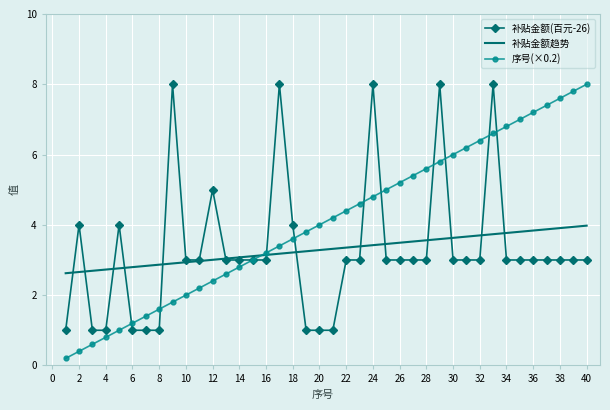

Count the 补贴金额 values in the range 3 to 4.

25